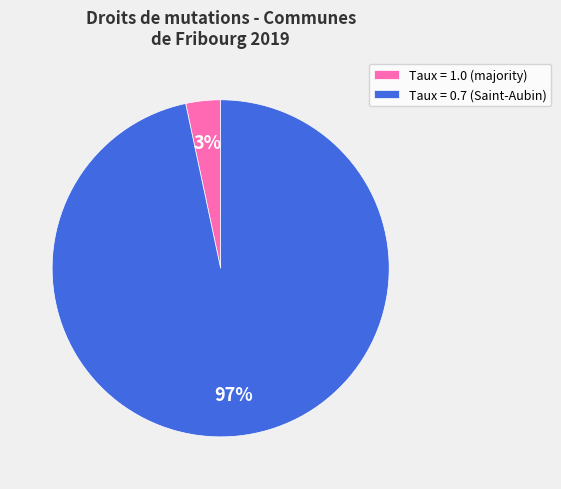

What percentage is the Taux = 1.0 (majority) slice, to the nearest percent?

3%